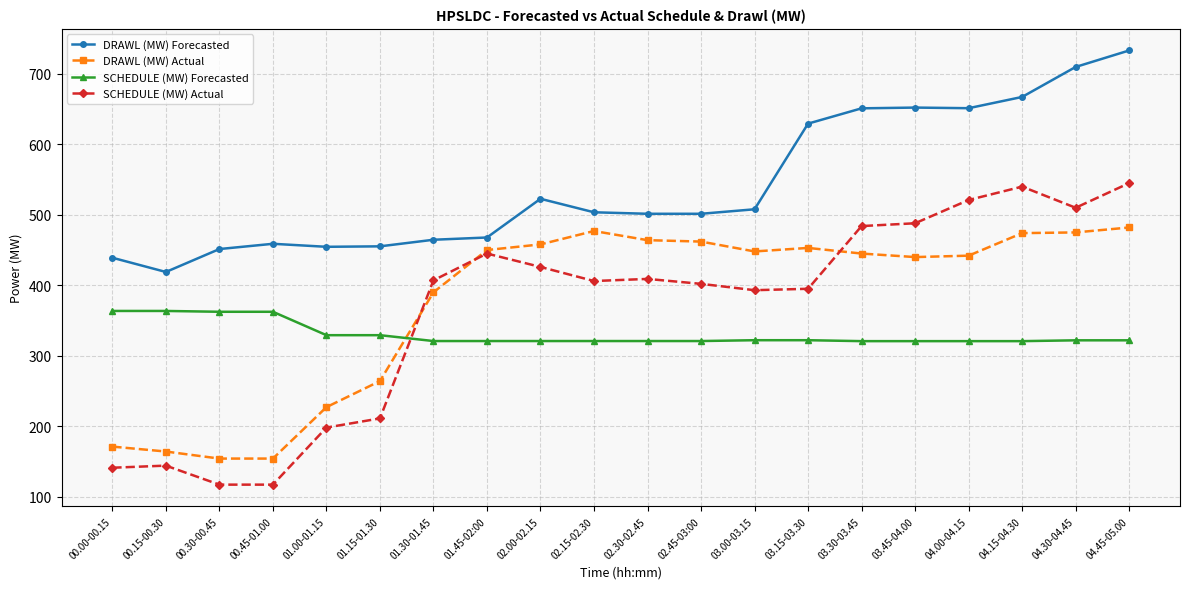

What is the sum of all DRAWL (MW) Actual values?

7494.0